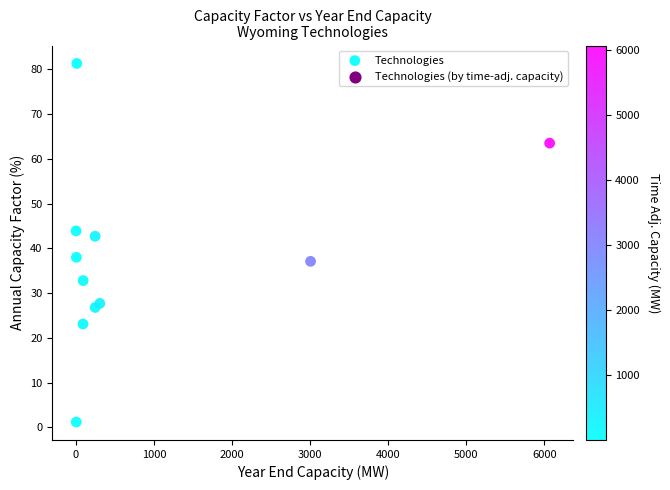

What Y value in the scatter plot is closest to 41?

42.7